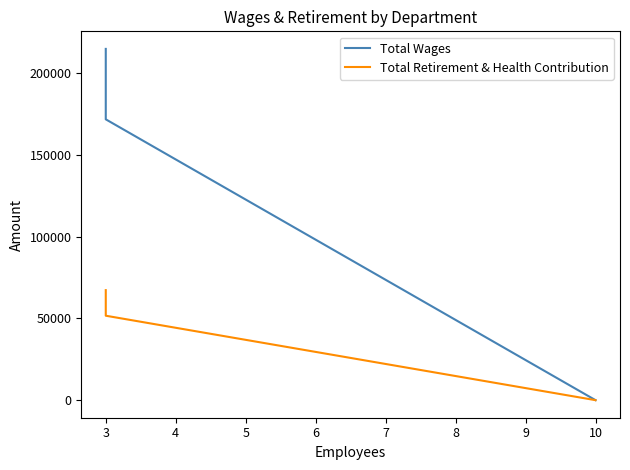

The Total Retirement & Health Contribution series shows -22116 at 10. True or false?

False